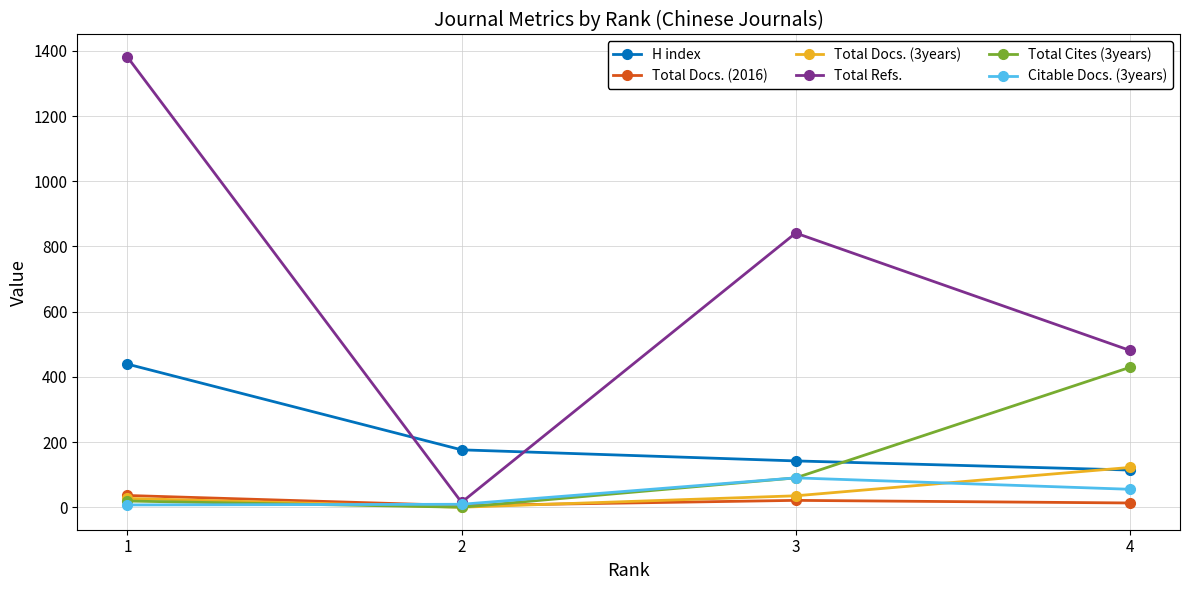

True or false: Total Docs. (2016) and H index intersect in this chart.

False